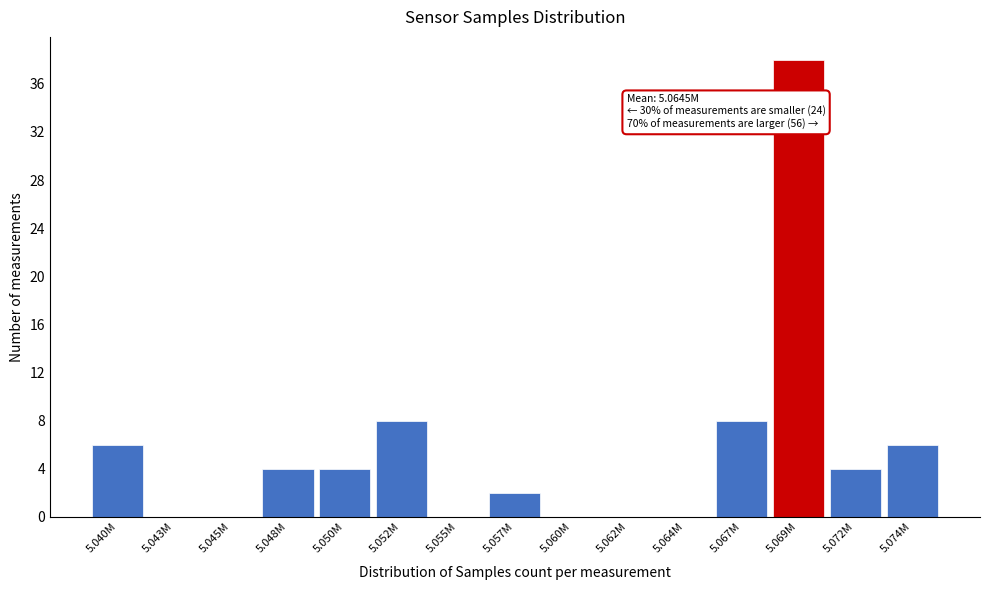

Reading right to left, extract all data points from this chart.

5.074M=6	5.072M=4	5.069M=38	5.067M=8	5.064M=0	5.062M=0	5.060M=0	5.057M=2	5.055M=0	5.052M=8	5.050M=4	5.048M=4	5.045M=0	5.043M=0	5.040M=6